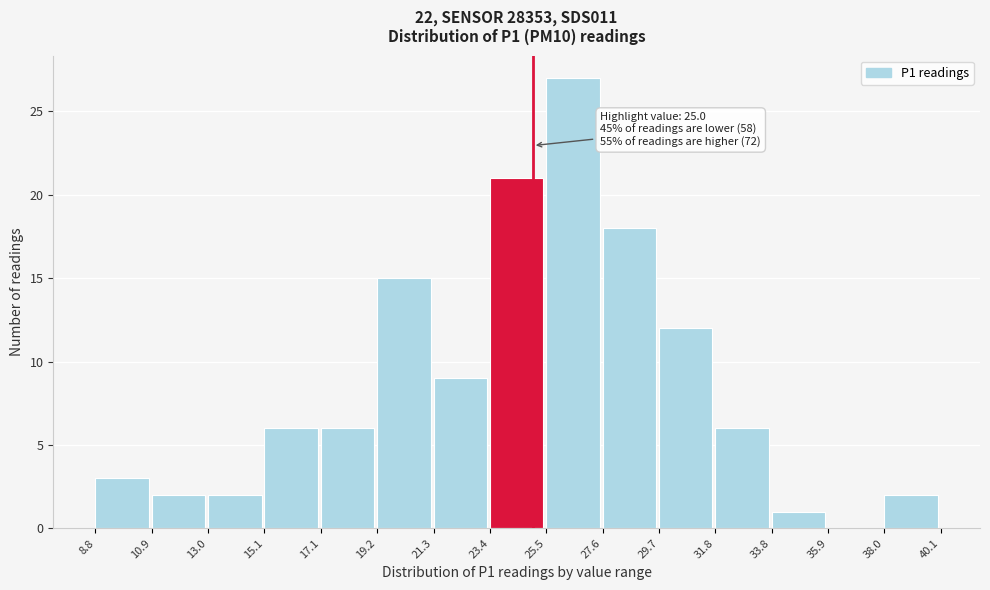

Which range on the x-axis has the tallest bar?

25.5 to 27.6